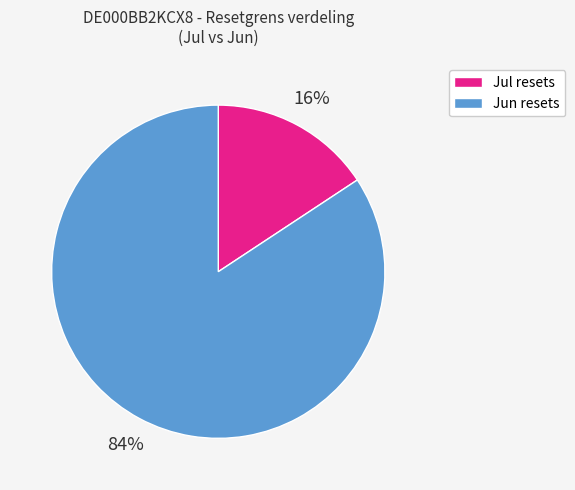

Combined, do Jul resets and Jun resets account for over 50%?

Yes